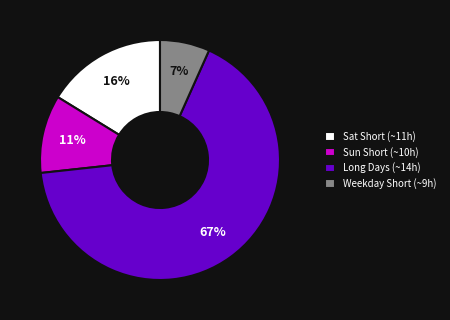

What percentage is the Sat Short (~11h) slice, to the nearest percent?

16%